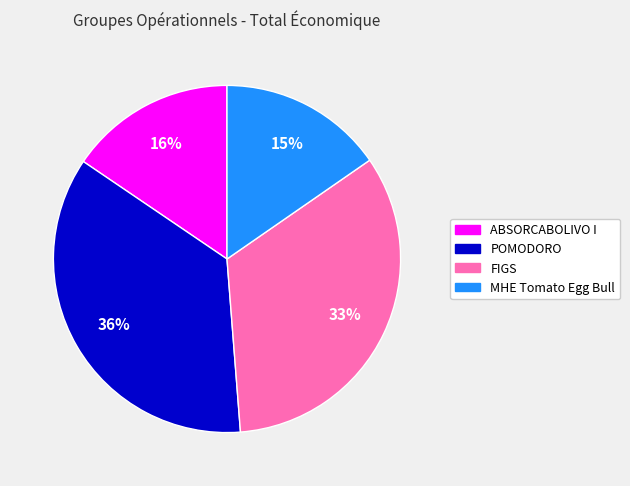

Which slice is the largest?

POMODORO